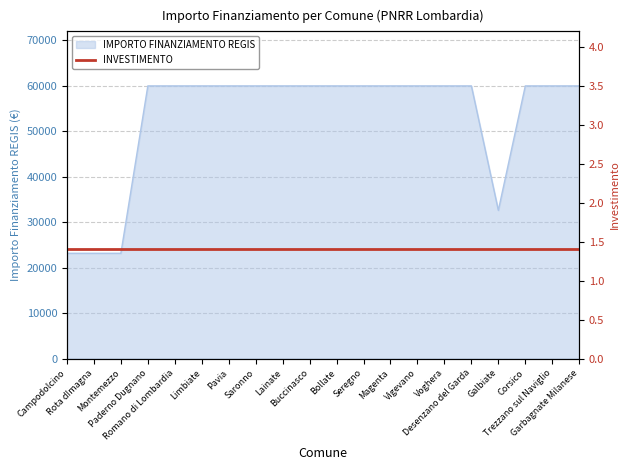

Read the value at Lainate.

59966